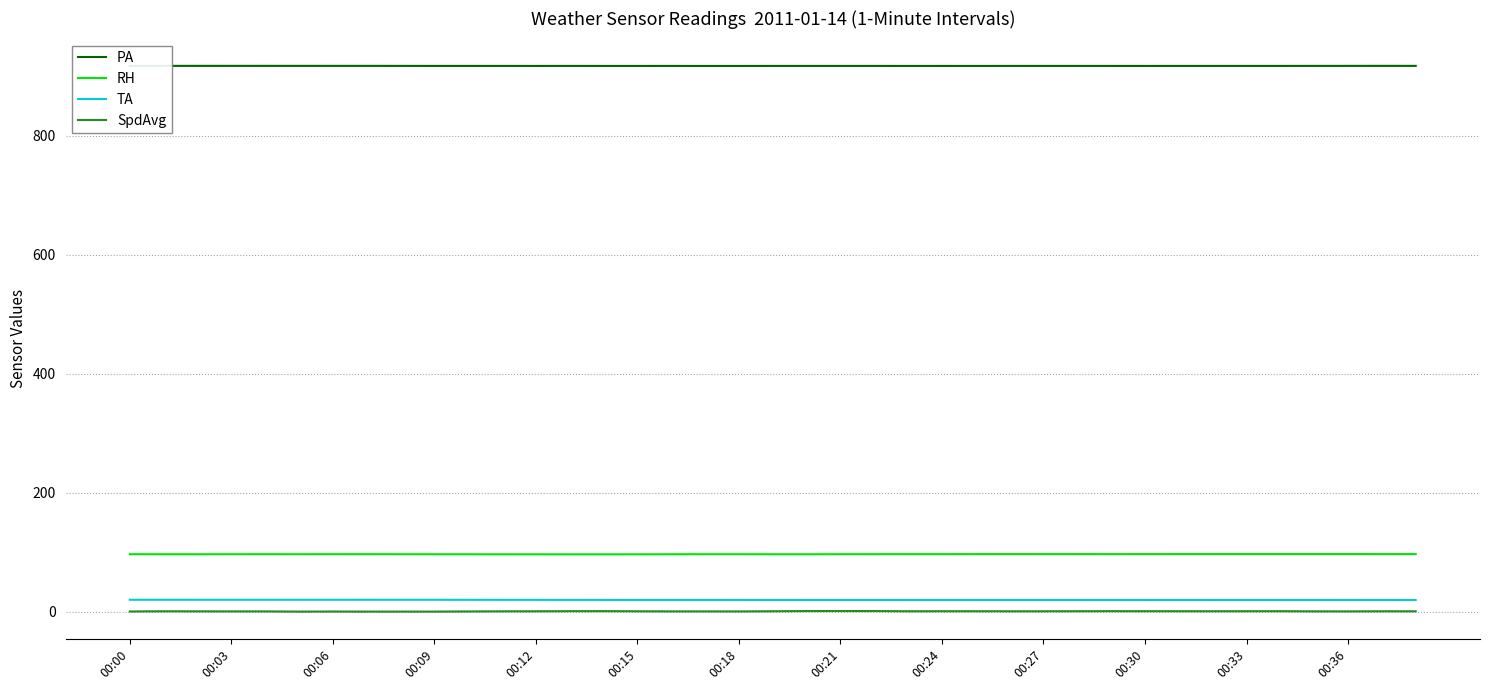

Which series has the largest range (max minus min)?

SpdAvg